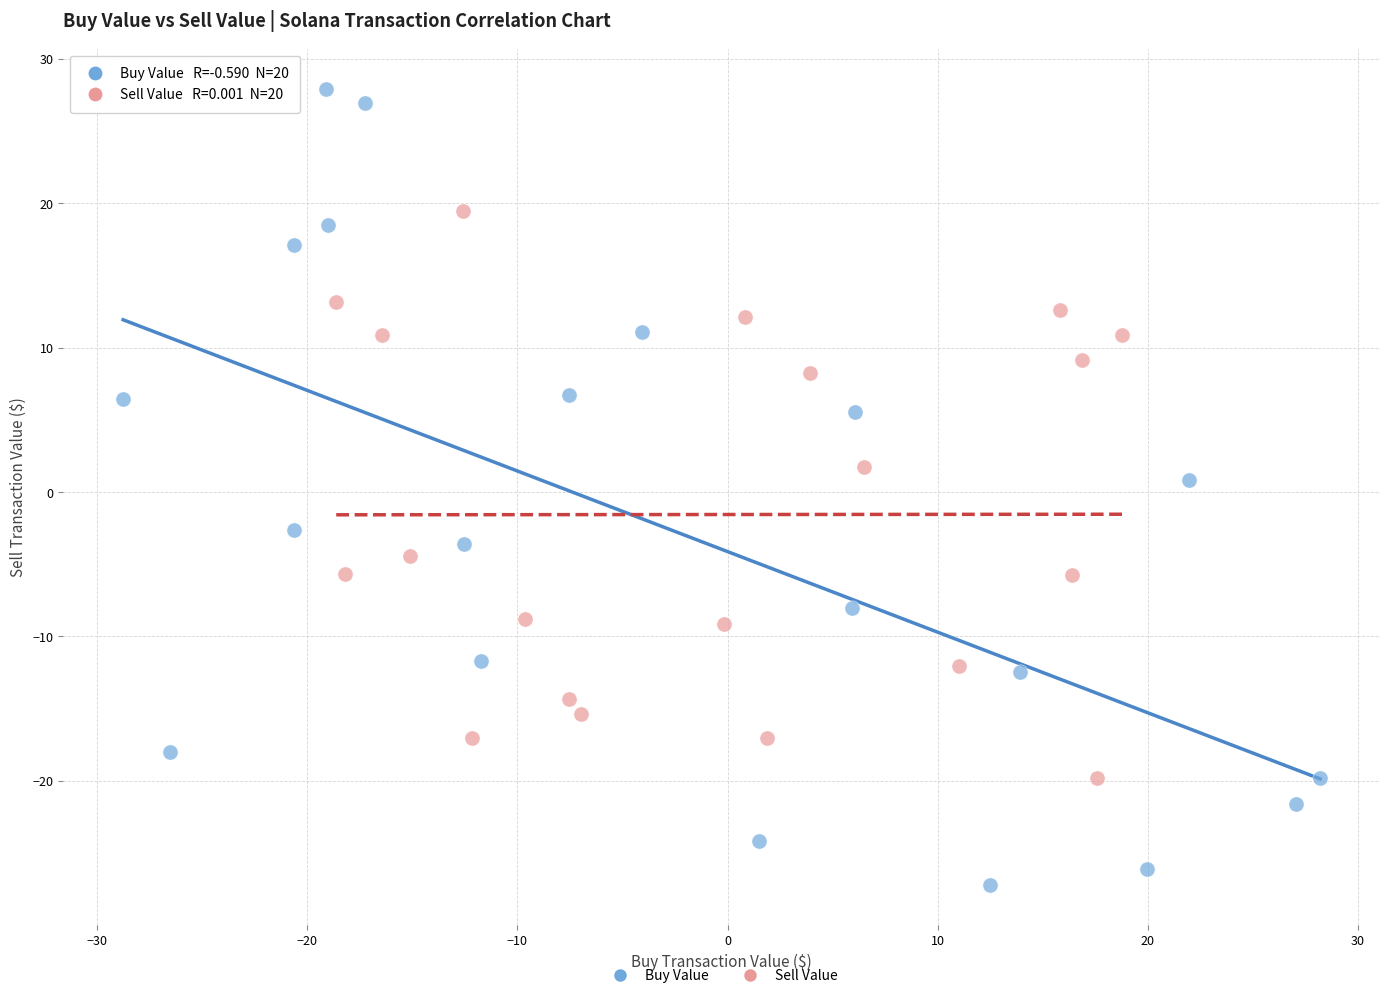

What are all the series names shown in the legend?

Buy Value, Sell Value